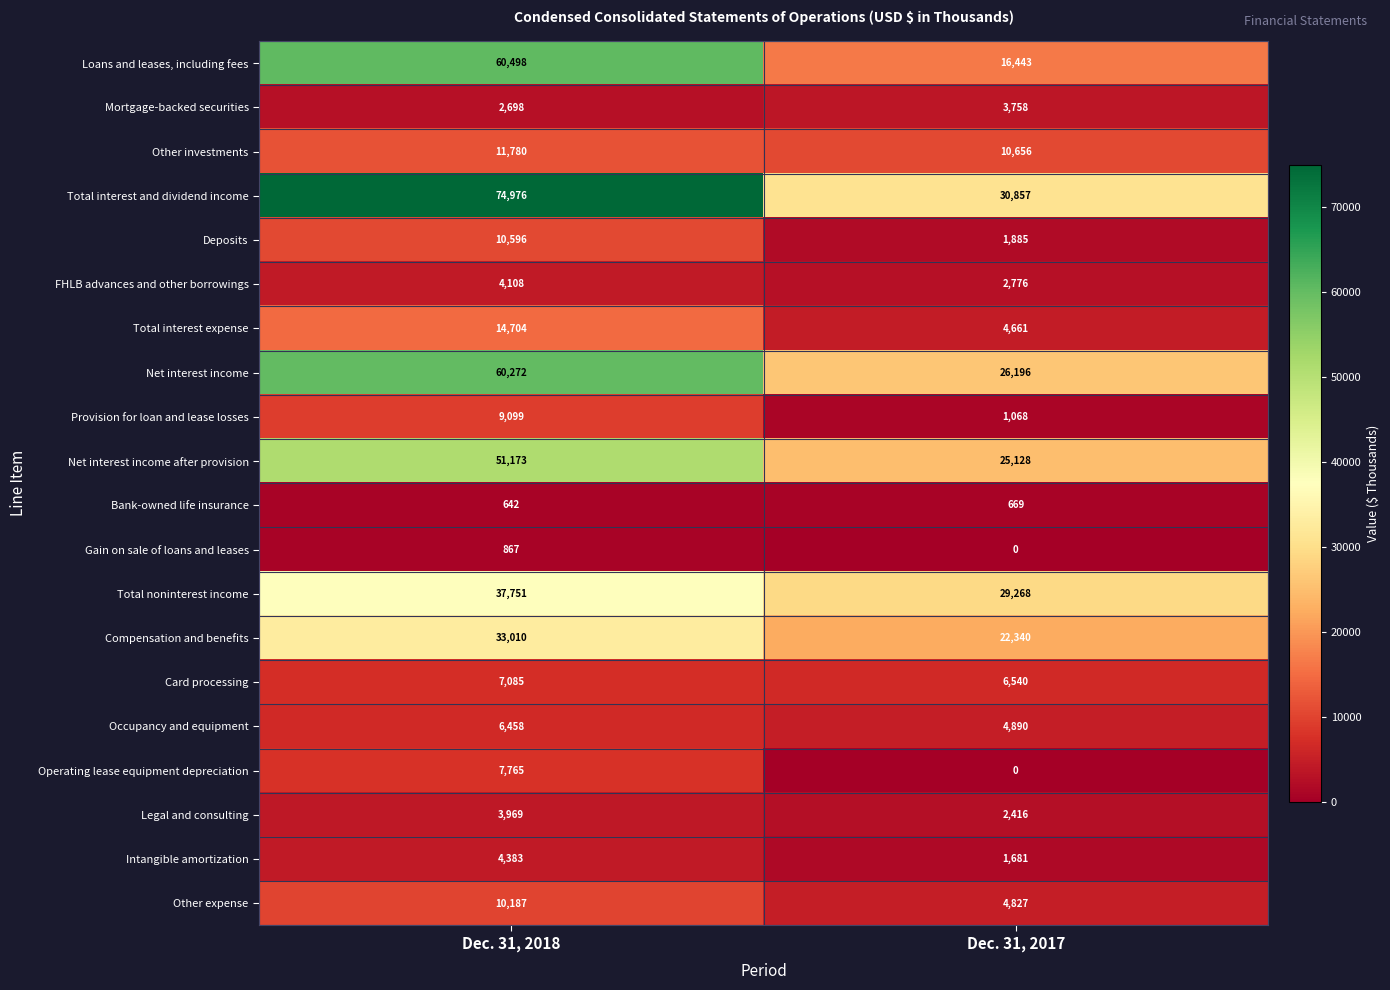

Rank the categories by FHLB advances and other borrowings value from highest to lowest.

Dec. 31, 2018, Dec. 31, 2017